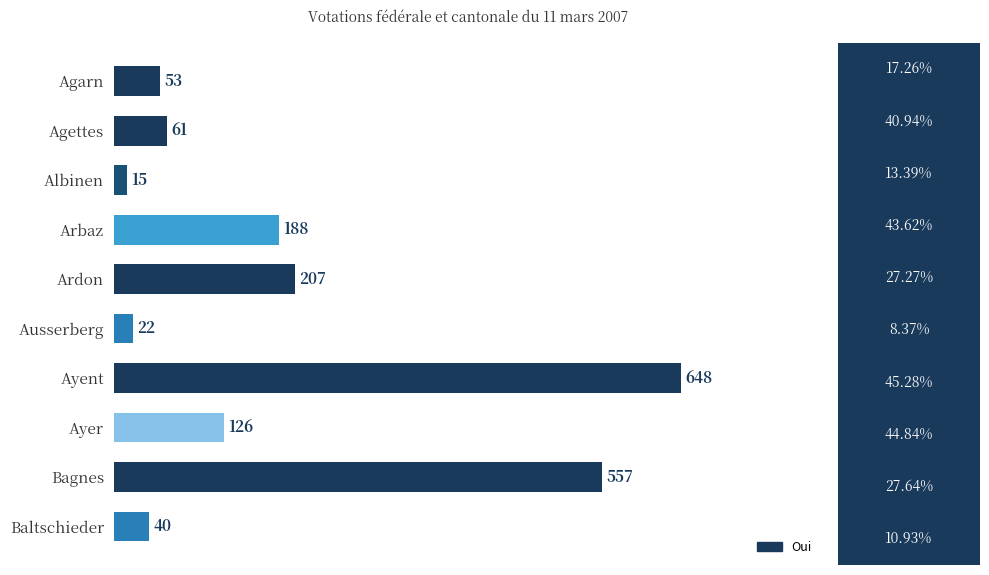

Which category has the highest value across all series?

Ayent